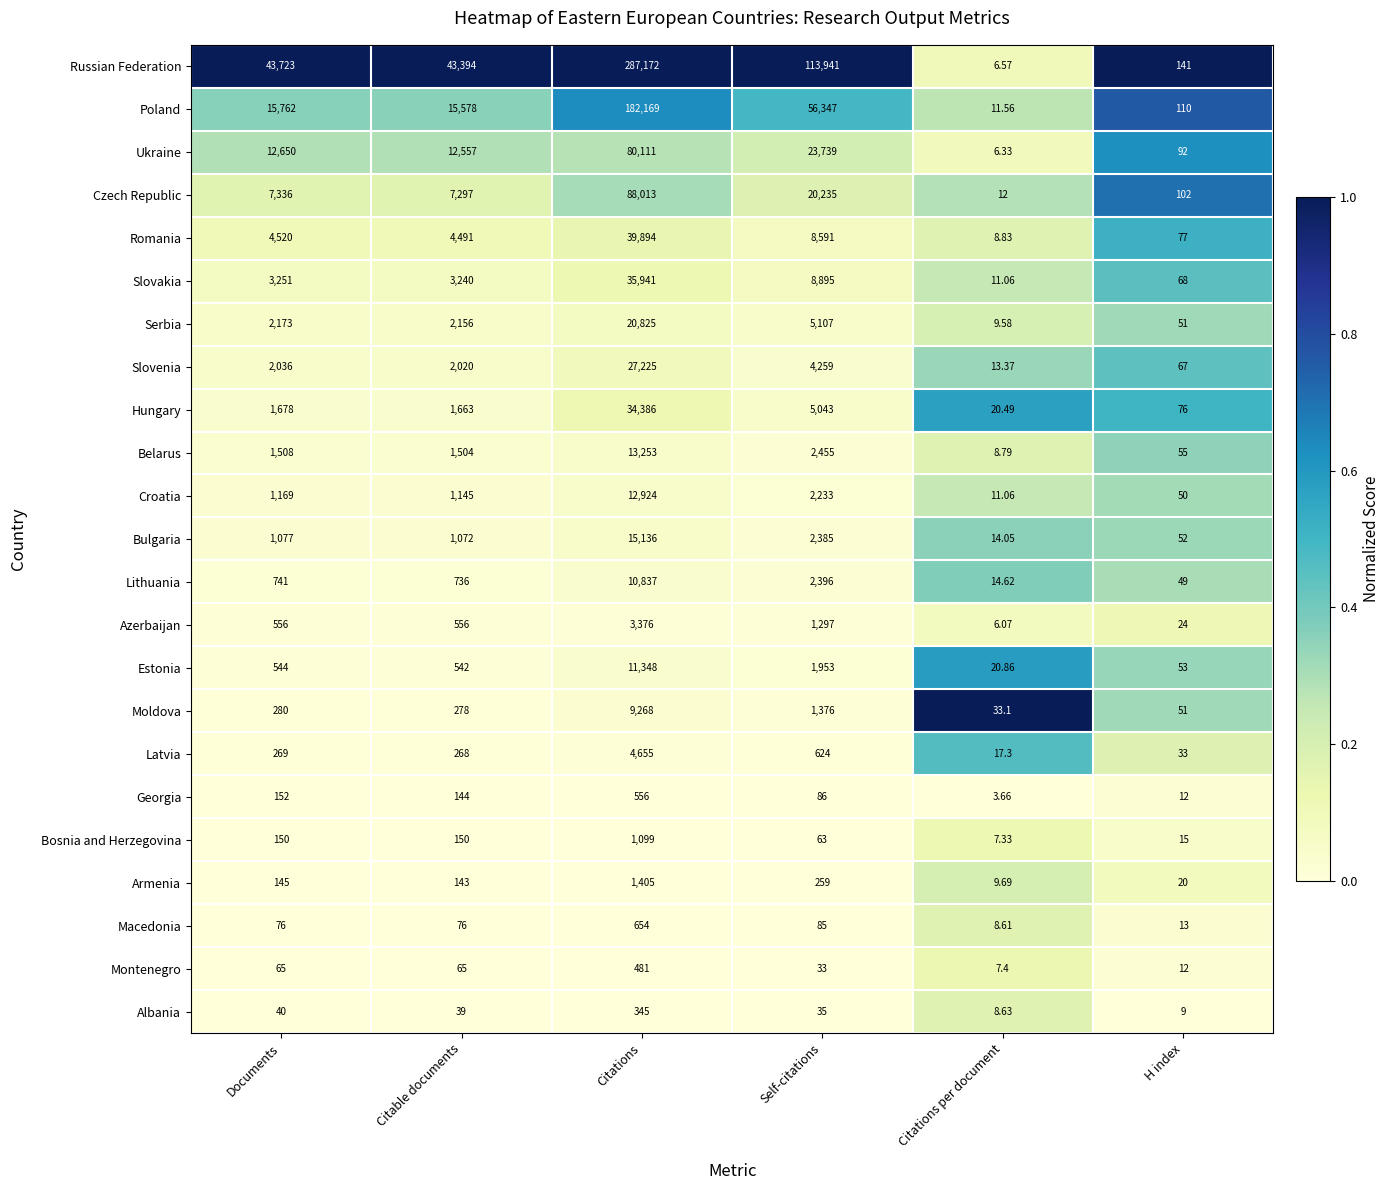

Which series has the widest spread of values?

Russian Federation